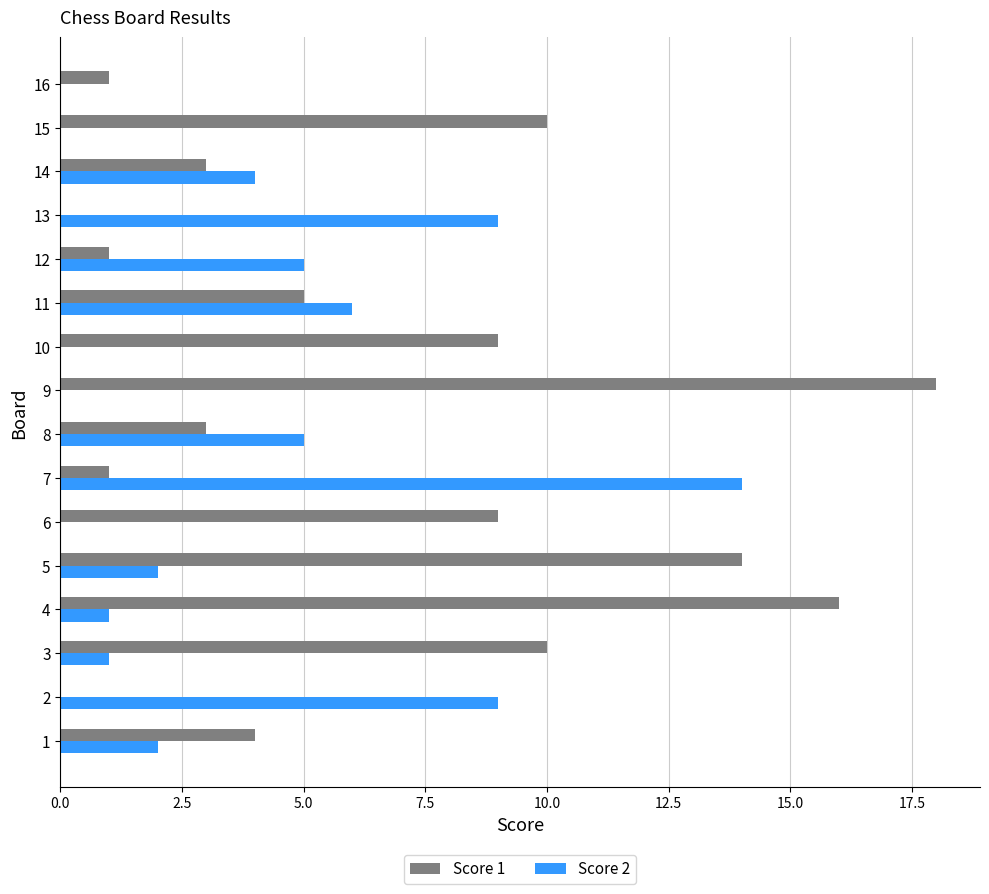

Which label corresponds to the largest value in the chart?

9